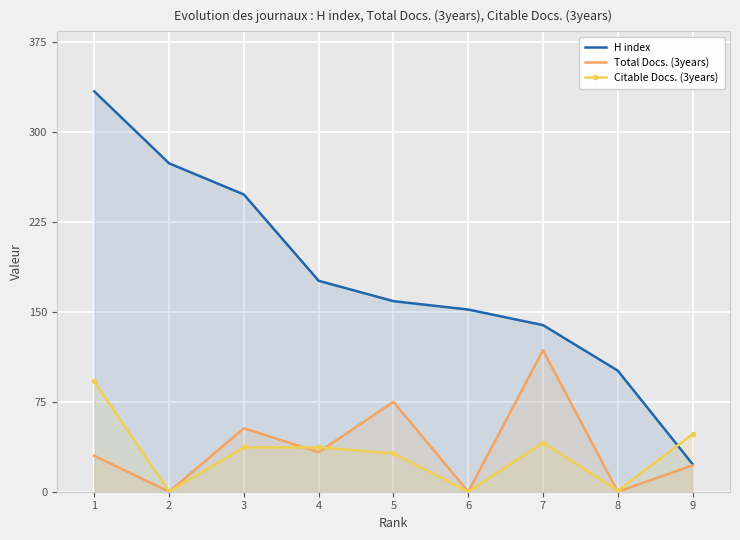

What value does the Total Docs. (3years) series have at 7, to the nearest 50?

100